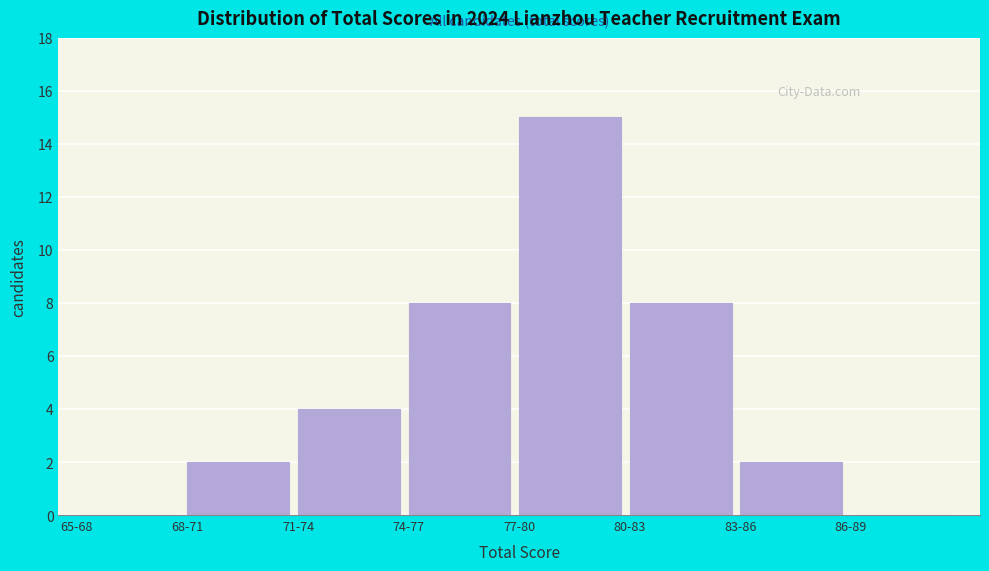

Reading left to right, extract all data points from this chart.

65-68=0	68-71=2	71-74=4	74-77=8	77-80=15	80-83=8	83-86=2	86-89=0